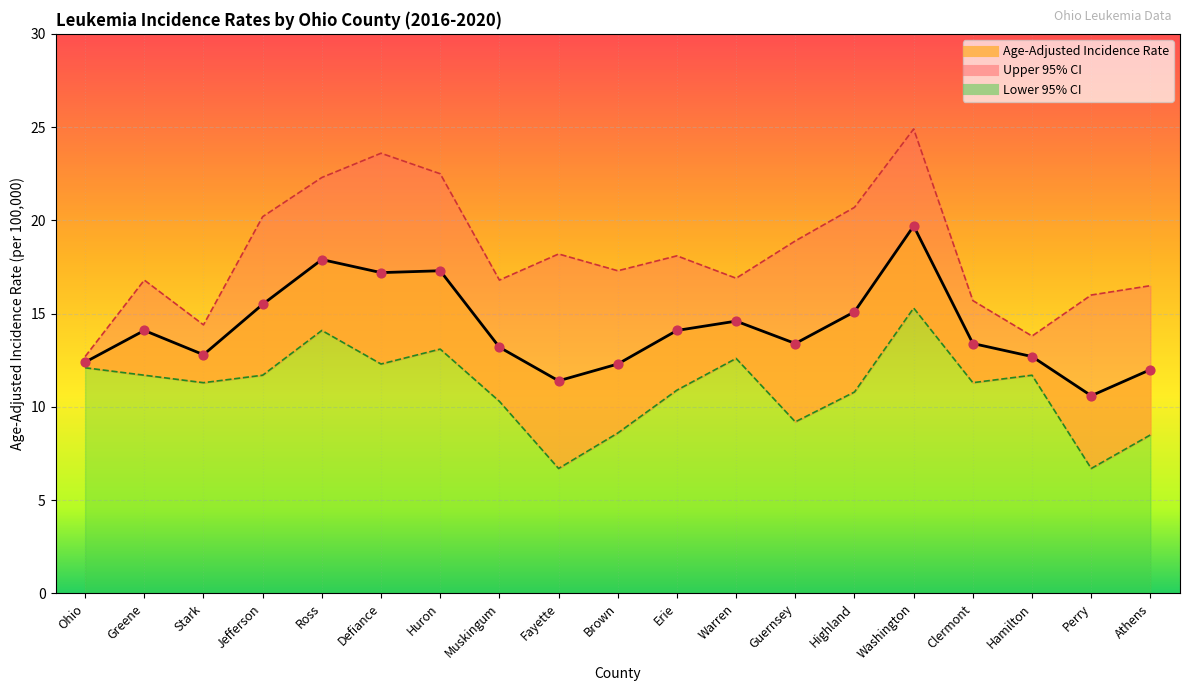

At how many categories does at least one series exceed 16?

14